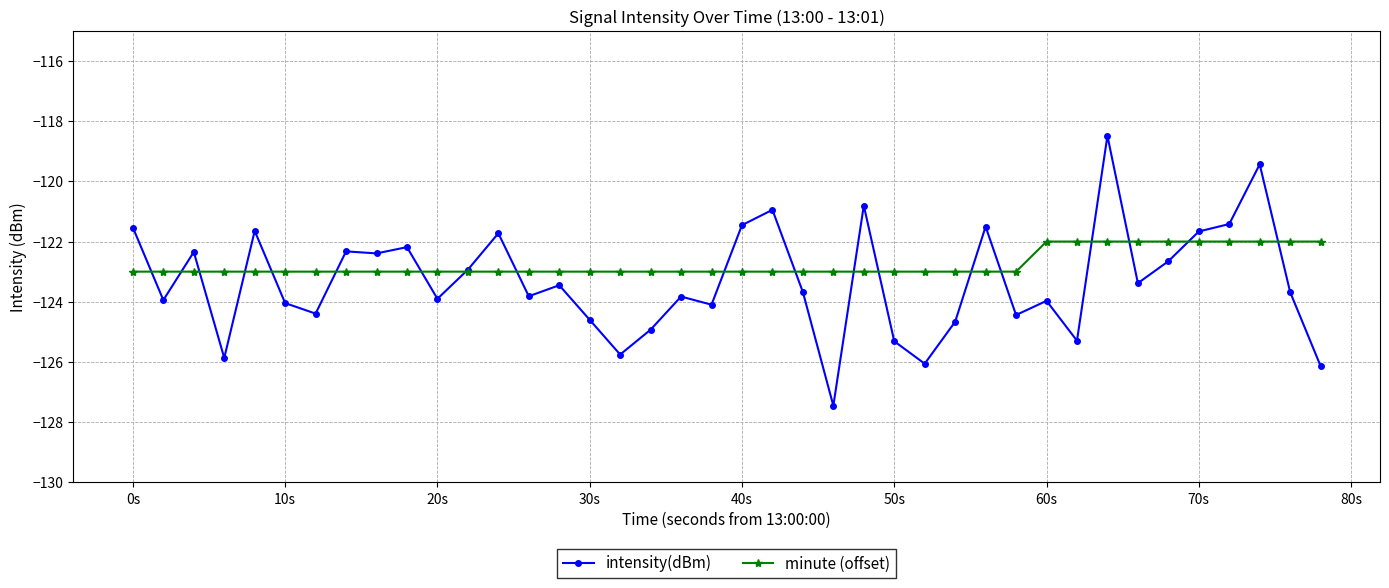

List the series in order of their peak value, highest first.

intensity(dBm), minute (offset)